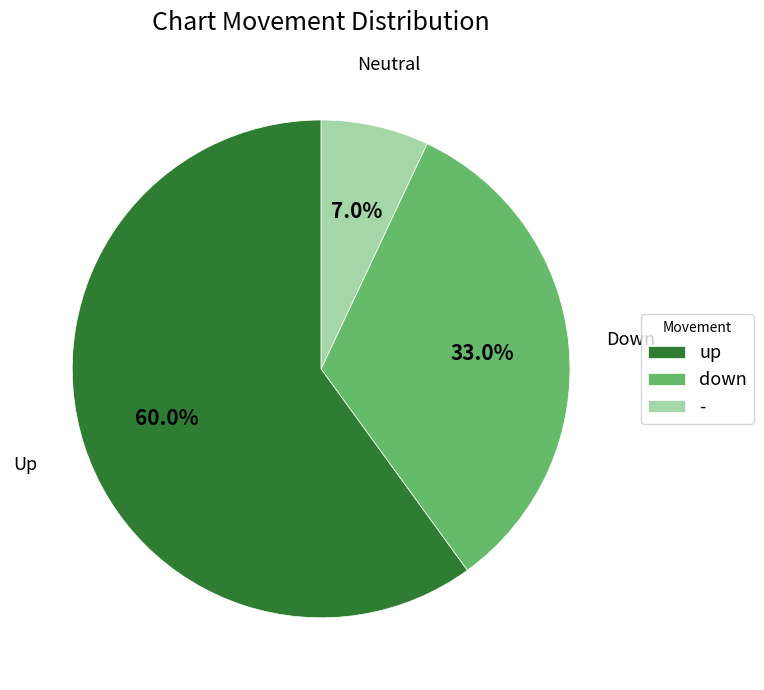

Count the number of slices in the pie.

3